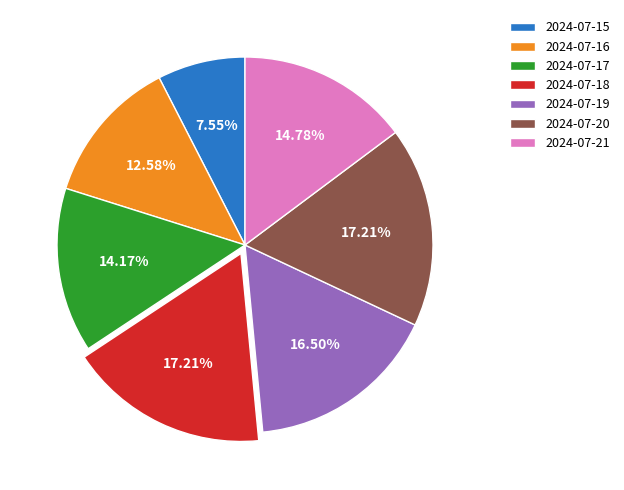

Is there a majority slice in this chart?

No